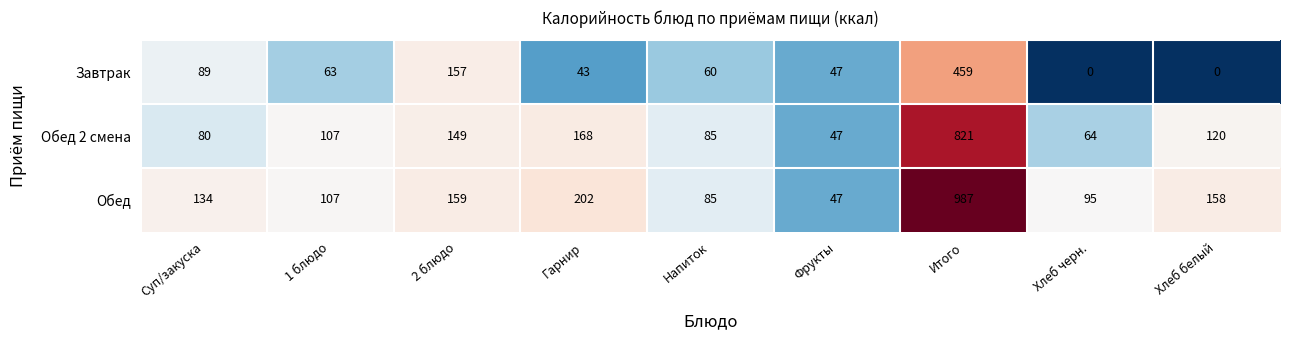

What is the difference between the highest and lowest values at 1 блюдо?

44